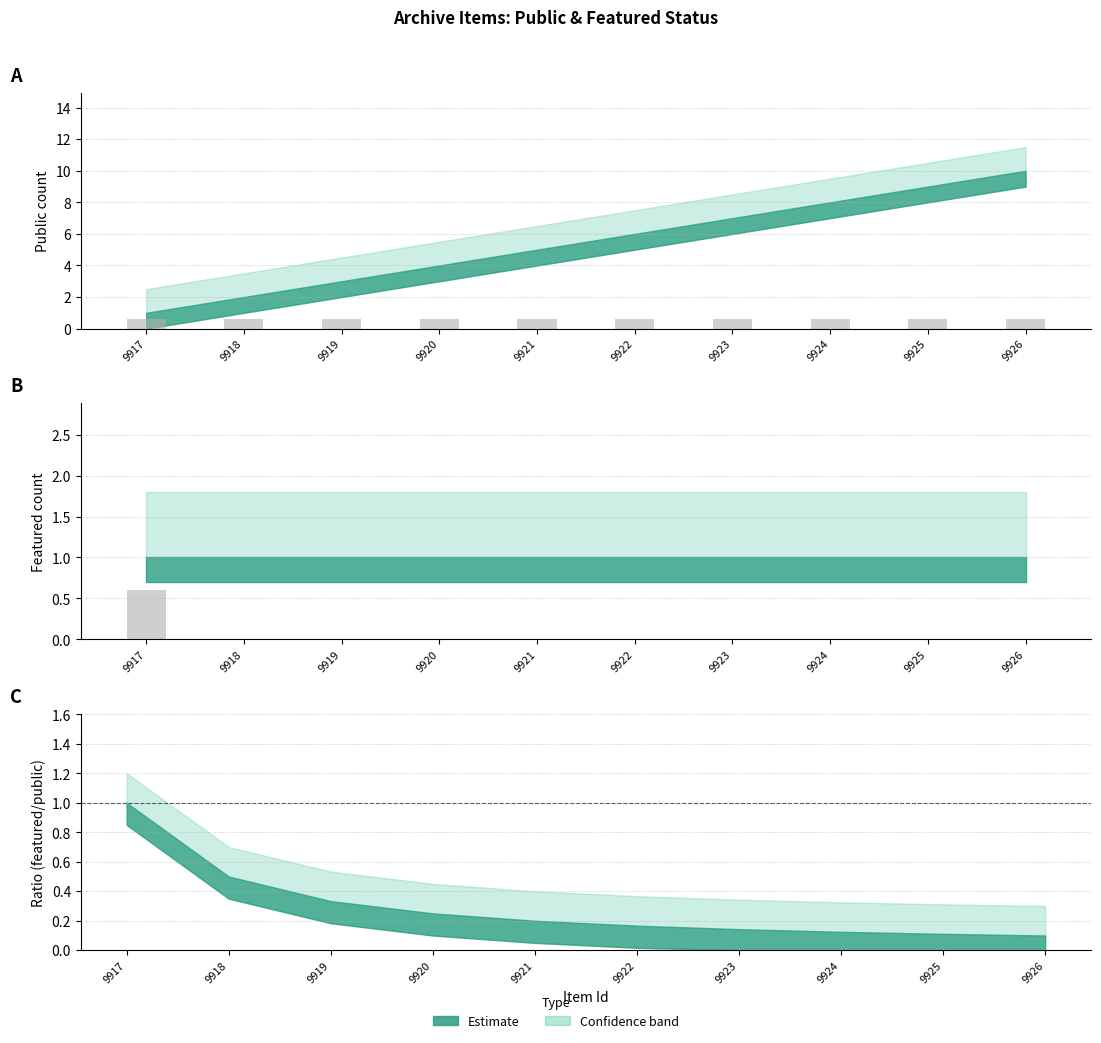

Which category has the lowest value across all series?

9918